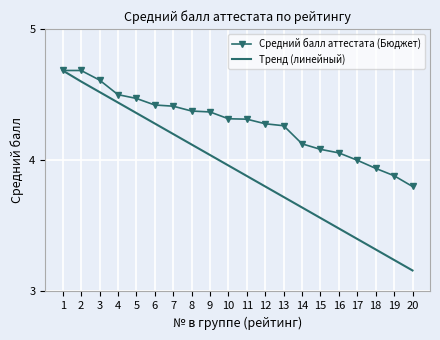

What is the maximum value for Тренд (линейный)?

4.7